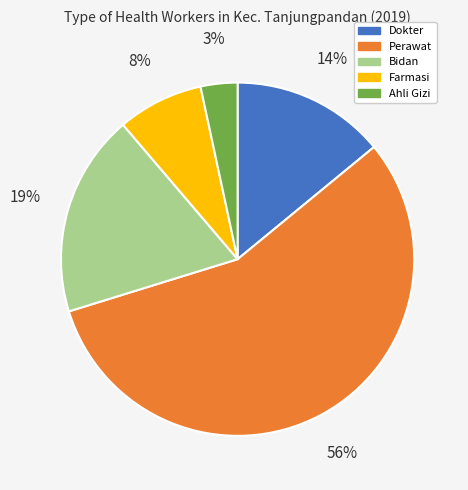

Do Farmasi and Ahli Gizi together represent more than half of the pie?

No